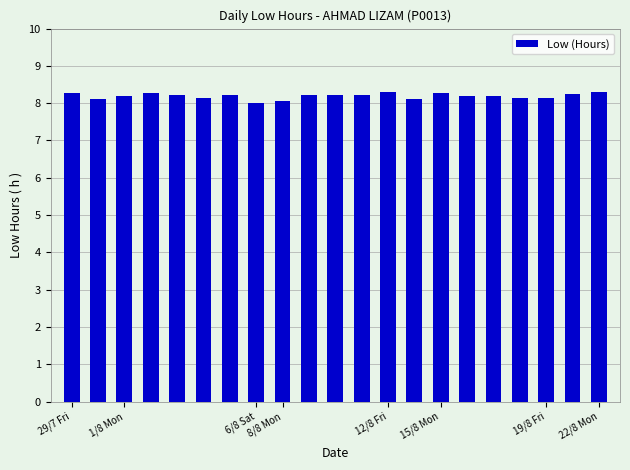

What is the difference between the maximum and minimum values?

0.3